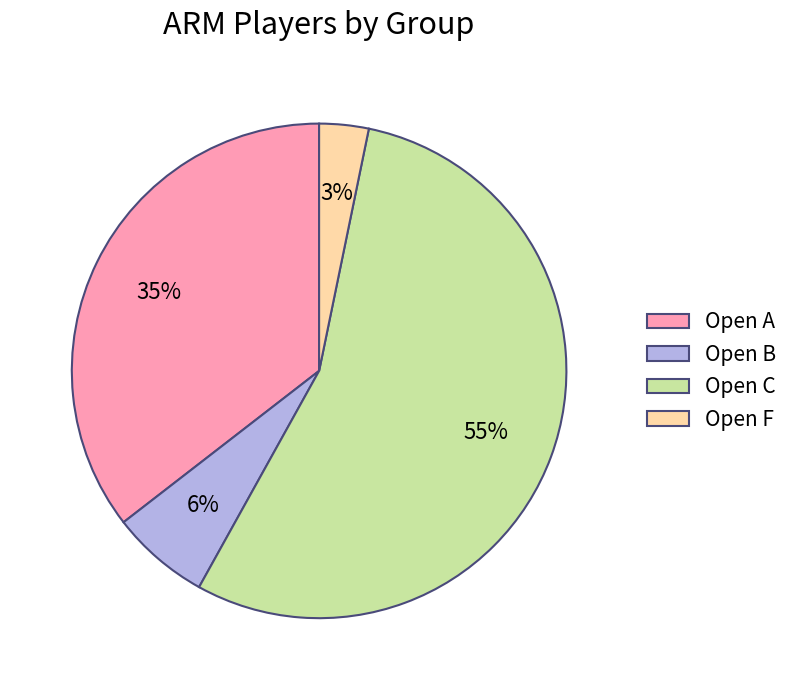

Between Open A and Open F, which is larger?

Open A